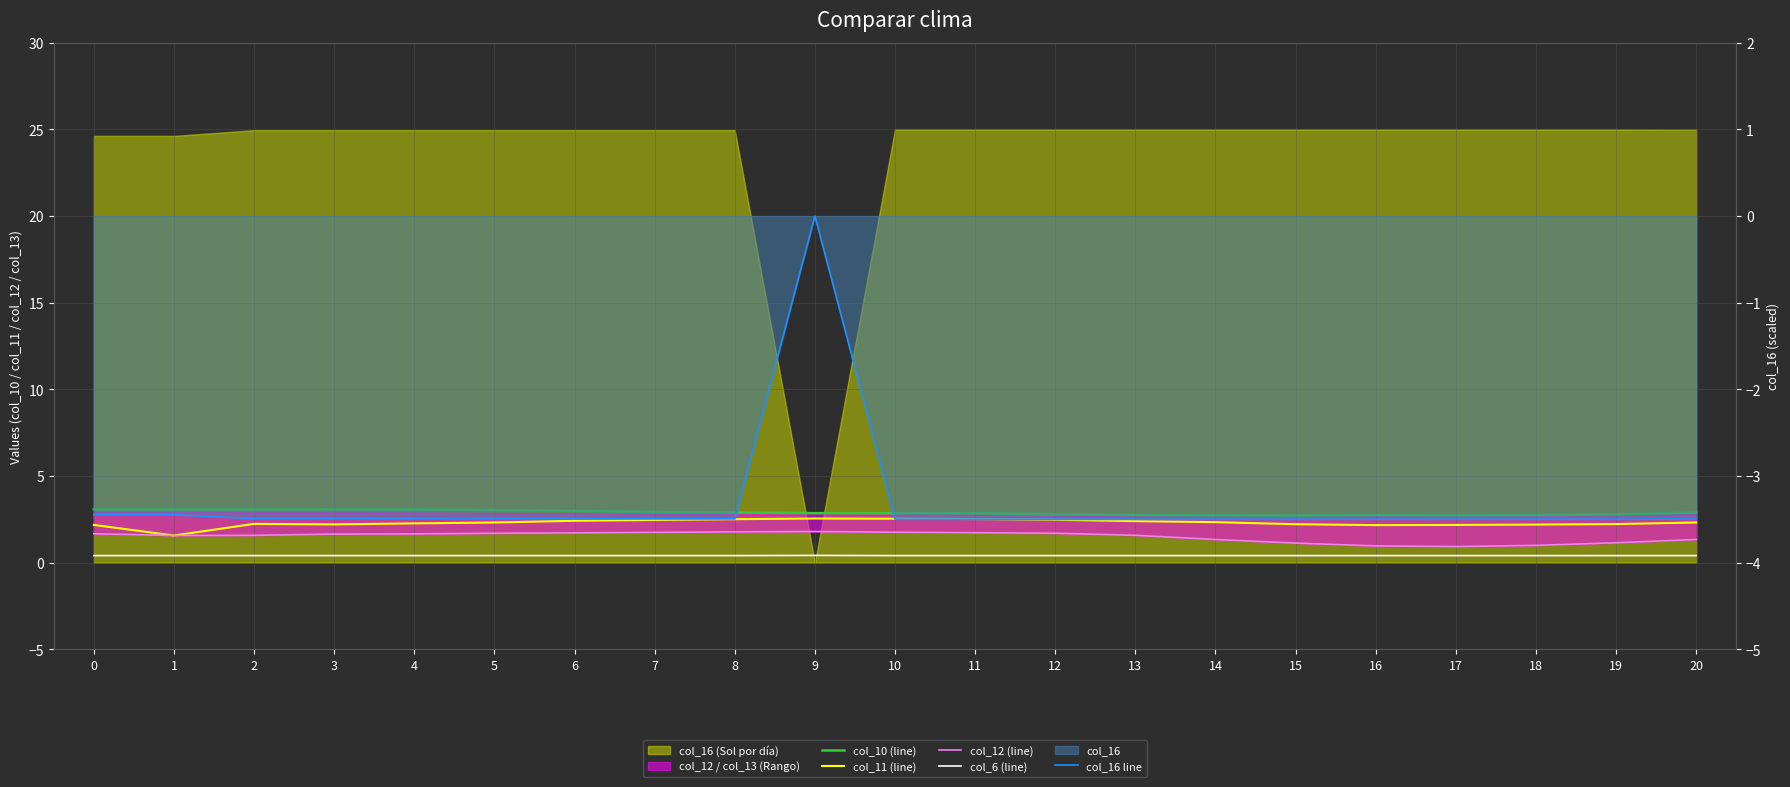

How many data points in col_12 (line) are less than 1?

3